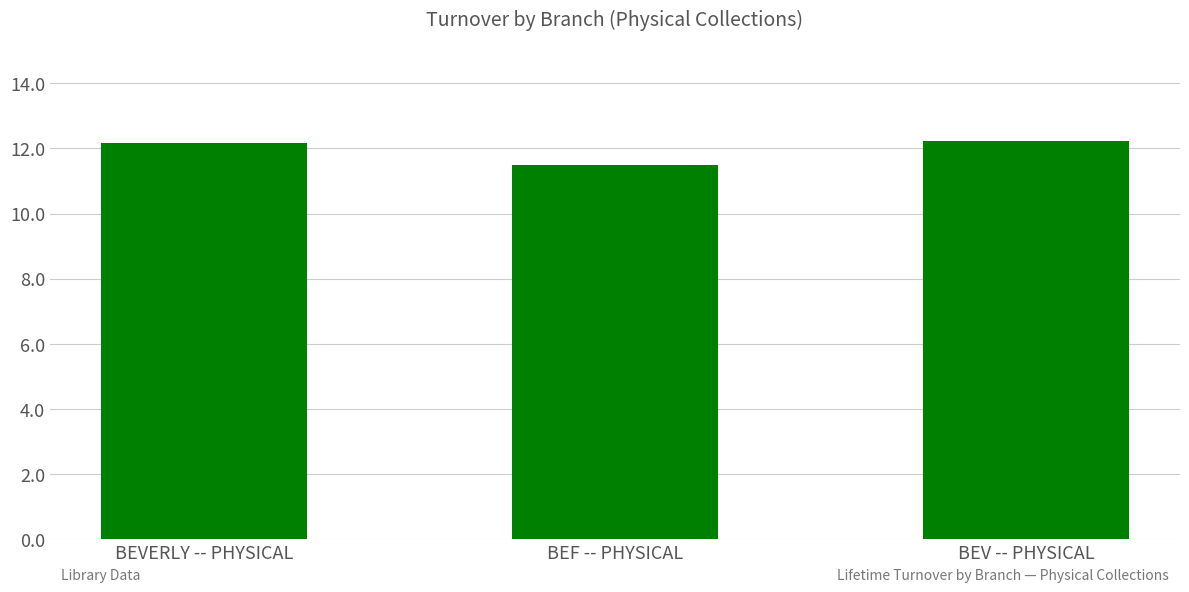

What is the sum of all values?

35.9